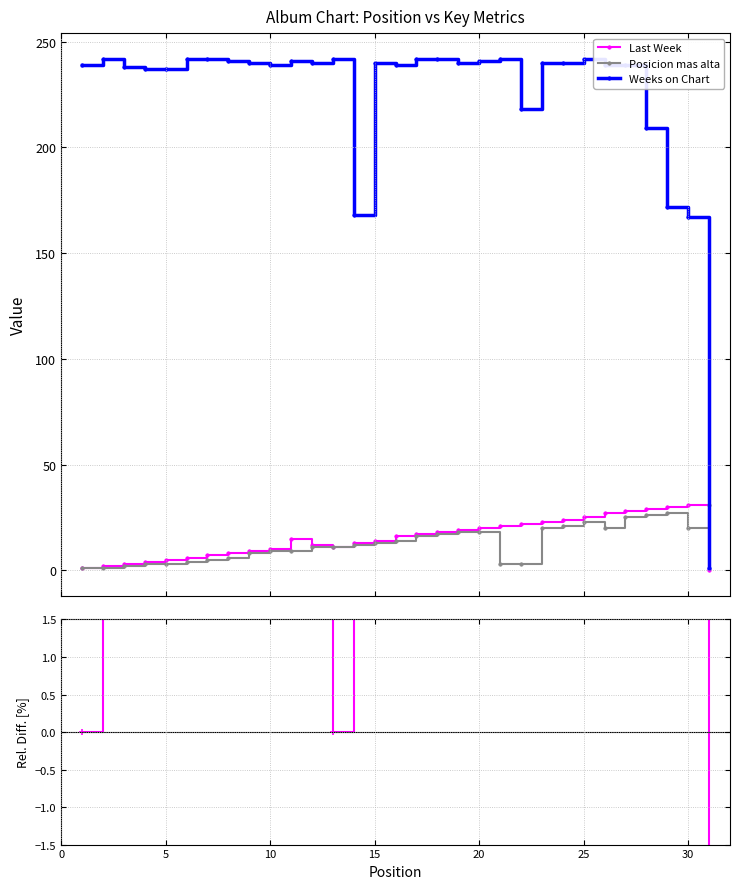

True or false: Weeks on Chart has more than 2 interior local peaks.

True